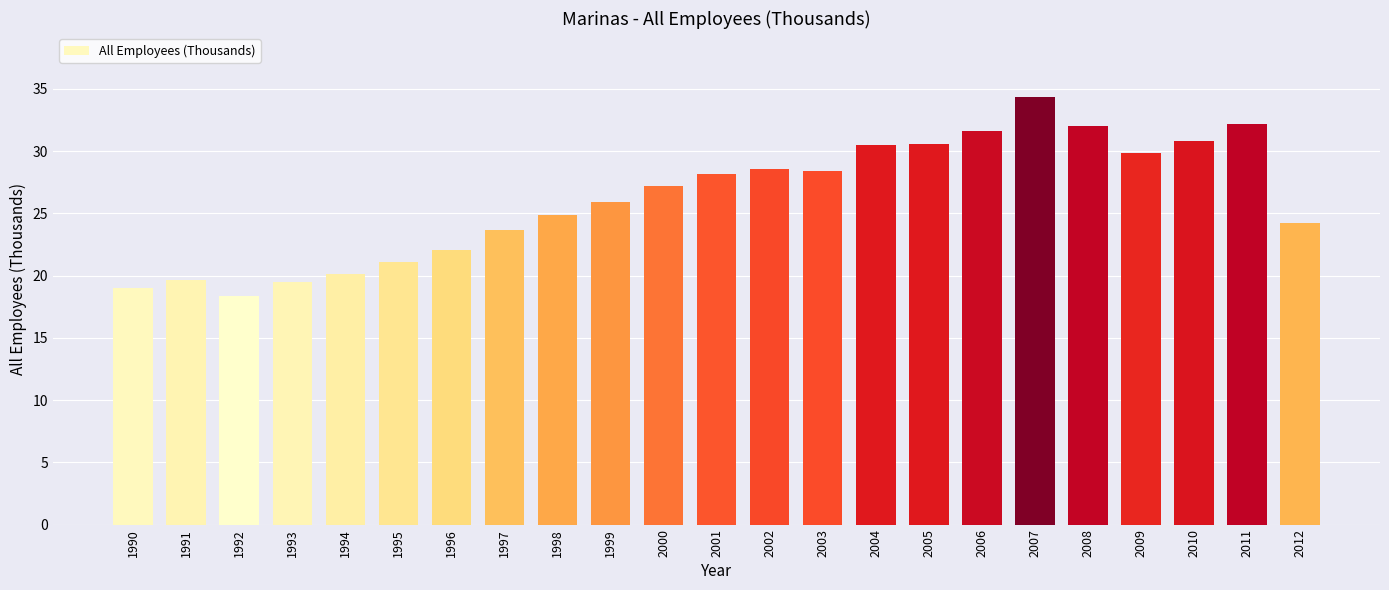

The chart shows a value of 20.2 at 1994. True or false?

True